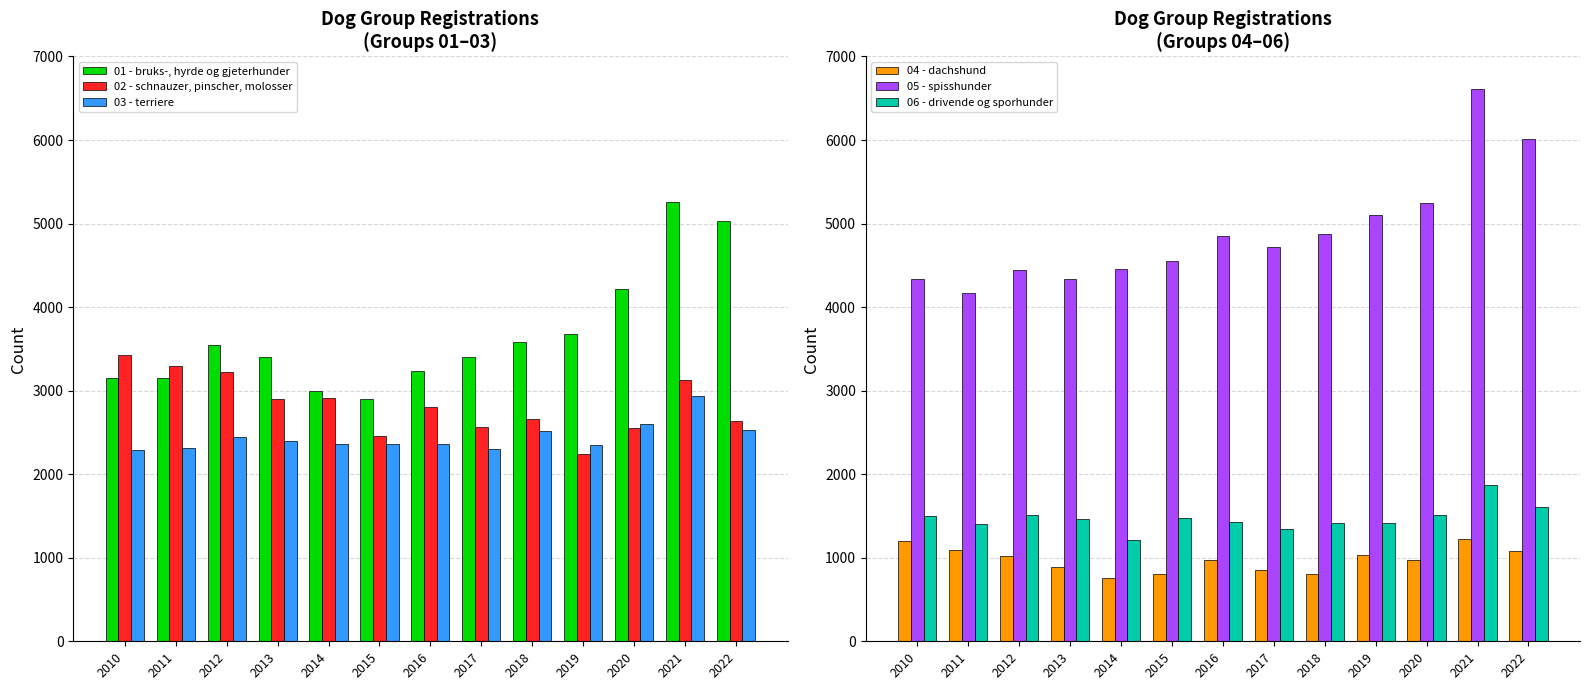

Reading left to right, extract all data points from this chart.

01 - bruks-, hyrde og gjeterhunder: 2010=3157	2011=3156	2012=3552	2013=3405	2014=2993	2015=2899	2016=3240	2017=3398	2018=3586	2019=3675	2020=4213	2021=5254	2022=5027
02 - schnauzer, pinscher, molosser: 2010=3421	2011=3292	2012=3226	2013=2903	2014=2916	2015=2462	2016=2808	2017=2563	2018=2657	2019=2244	2020=2552	2021=3129	2022=2637
03 - terriere: 2010=2294	2011=2312	2012=2441	2013=2396	2014=2361	2015=2360	2016=2362	2017=2304	2018=2515	2019=2350	2020=2604	2021=2938	2022=2534
04 - dachshund: 2010=1201	2011=1092	2012=1015	2013=890	2014=753	2015=800	2016=974	2017=848	2018=808	2019=1028	2020=969	2021=1228	2022=1078
05 - spisshunder: 2010=4338	2011=4170	2012=4443	2013=4342	2014=4459	2015=4548	2016=4854	2017=4714	2018=4878	2019=5098	2020=5252	2021=6605	2022=6007
06 - drivende og sporhunder: 2010=1497	2011=1399	2012=1510	2013=1468	2014=1215	2015=1473	2016=1431	2017=1342	2018=1420	2019=1417	2020=1506	2021=1873	2022=1608